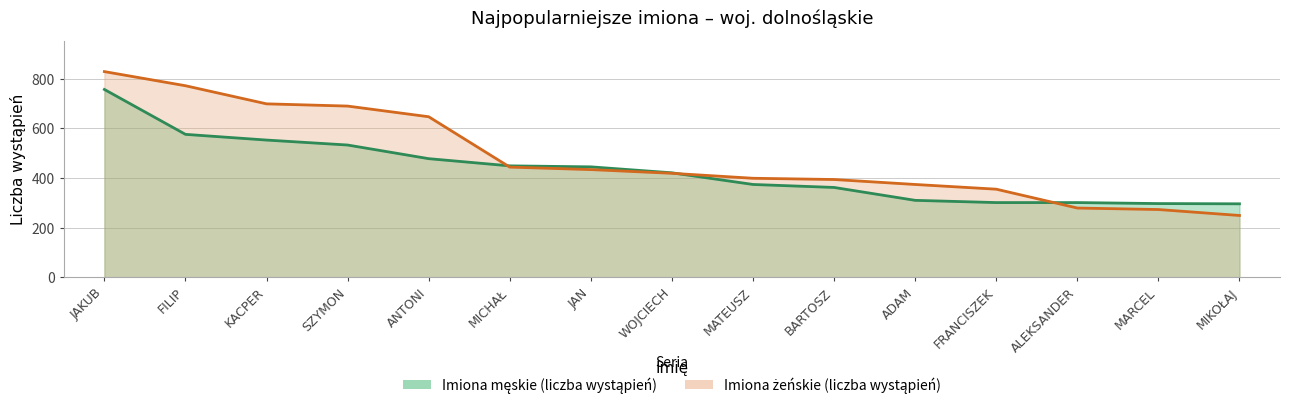

How many lines are shown in the chart?

2